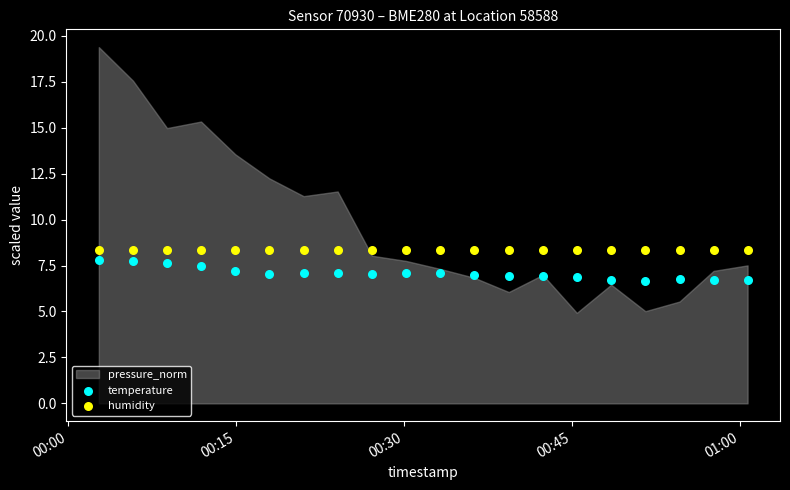

Which series has the largest Y range (max minus min)?

temperature